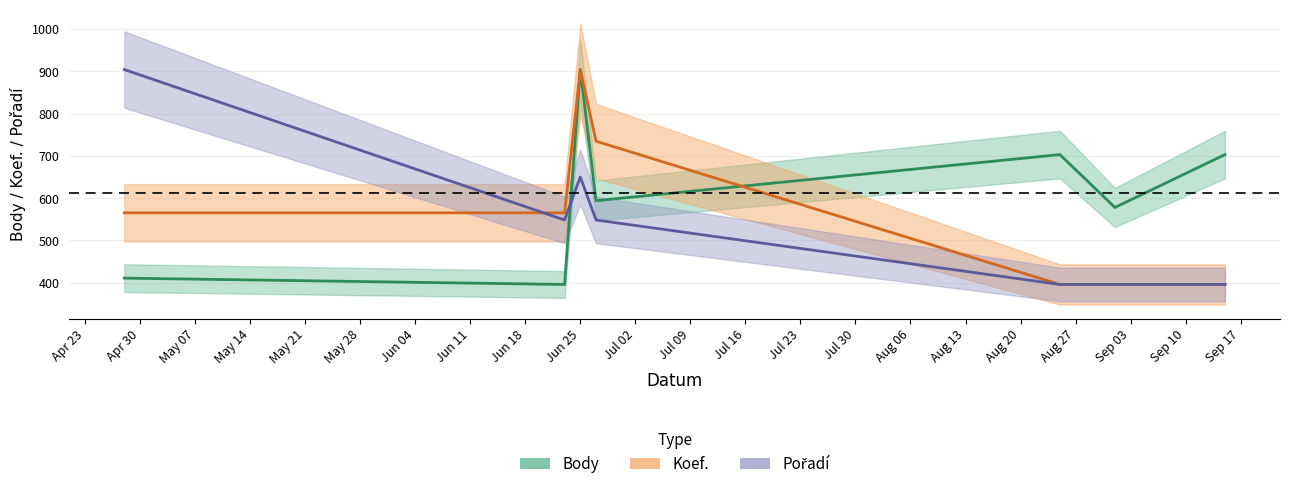

List the labels in order of Pořadí value, smallest first.

2012-08-25, 2012-09-01, 2012-09-15, 2012-06-23, 2012-06-27, 2012-06-25, 2012-04-28